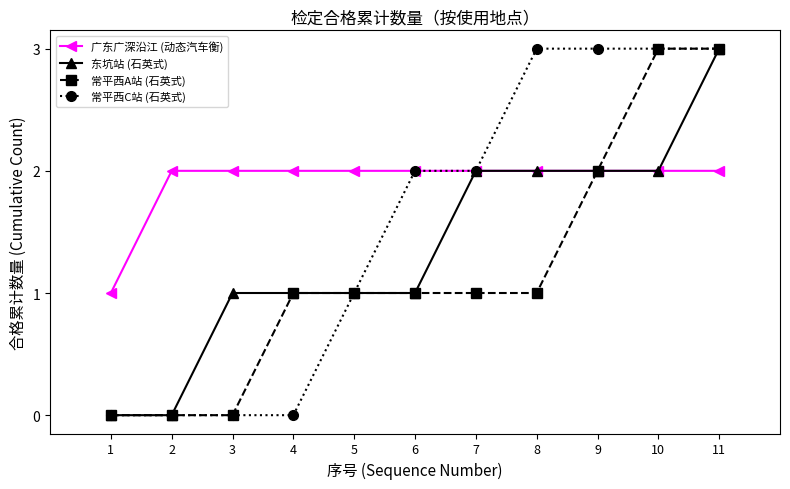

Between 2 and 6, which series saw the biggest shift?

常平西C站 (石英式)